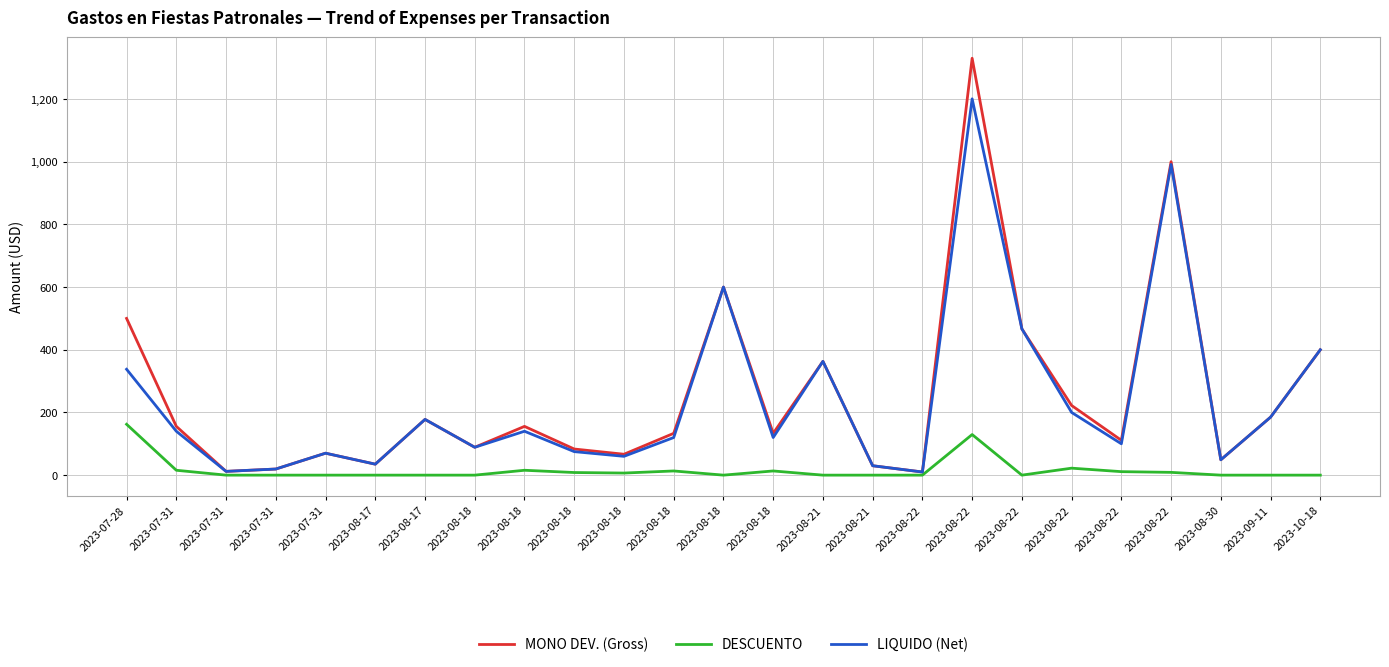

What is the total value across all series at 2023-07-28?

1000.0